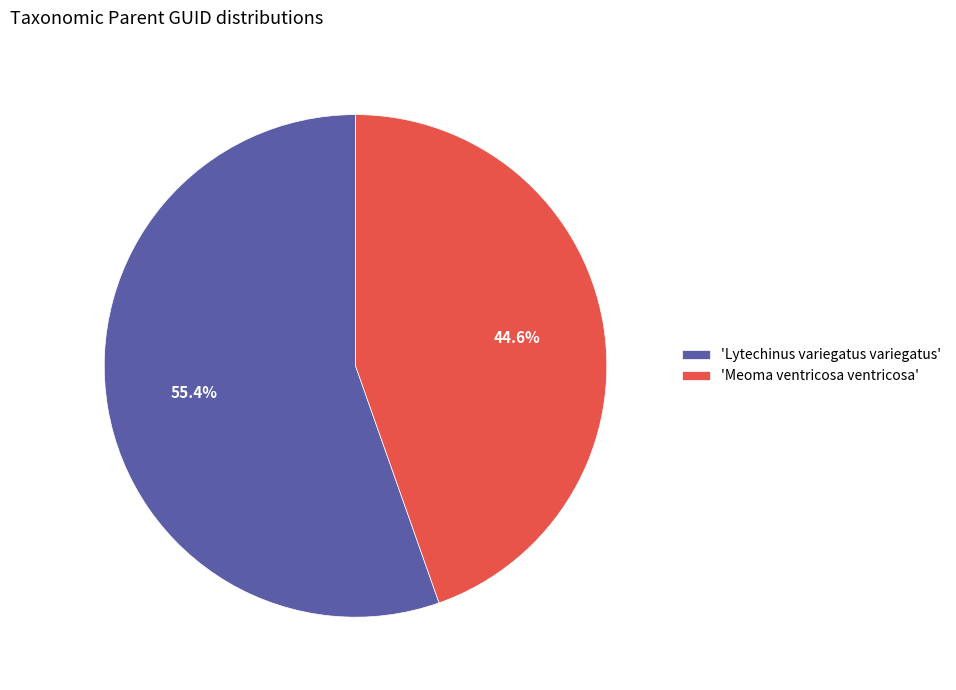

Combined, what portion of the pie is 'Meoma ventricosa ventricosa' and 'Lytechinus variegatus variegatus'?

100.0%